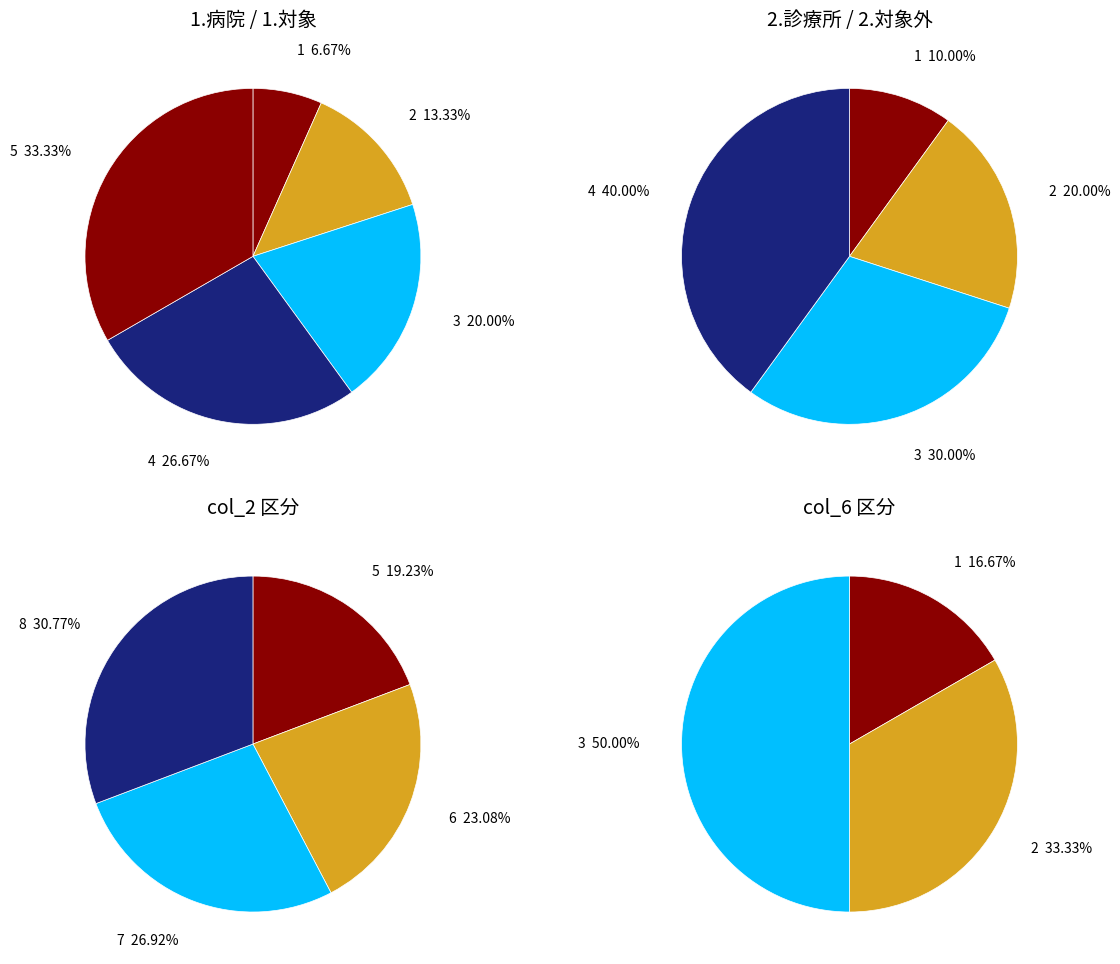

Do 2.診療所 and 1.病院 together represent more than half of the pie?

Yes